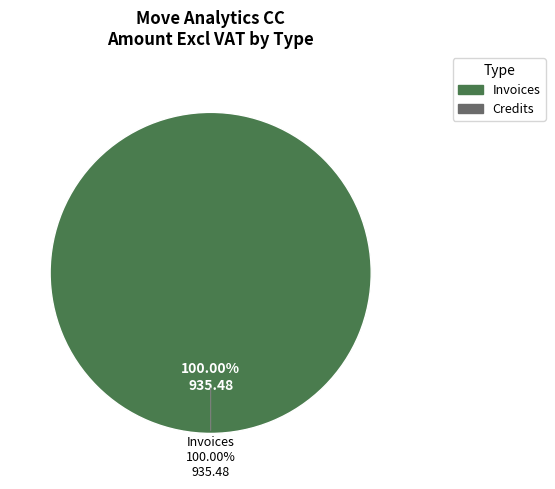

What percentage do Invoices and Credits together represent?

100.0%